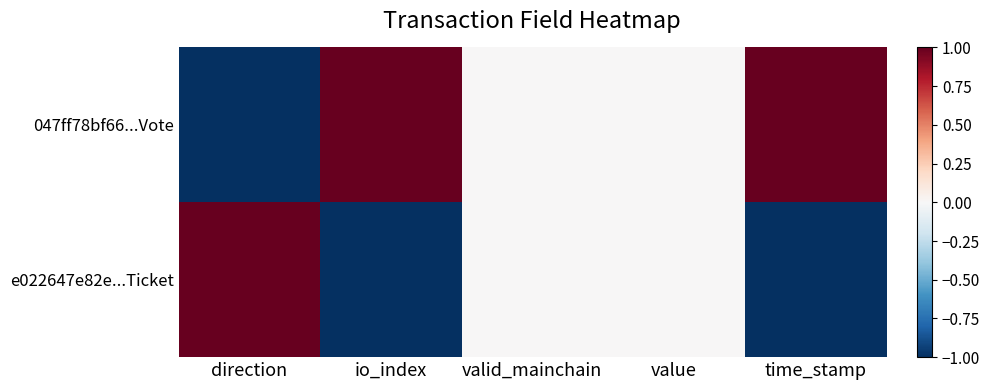

At which category is the sum across all series the highest?

direction